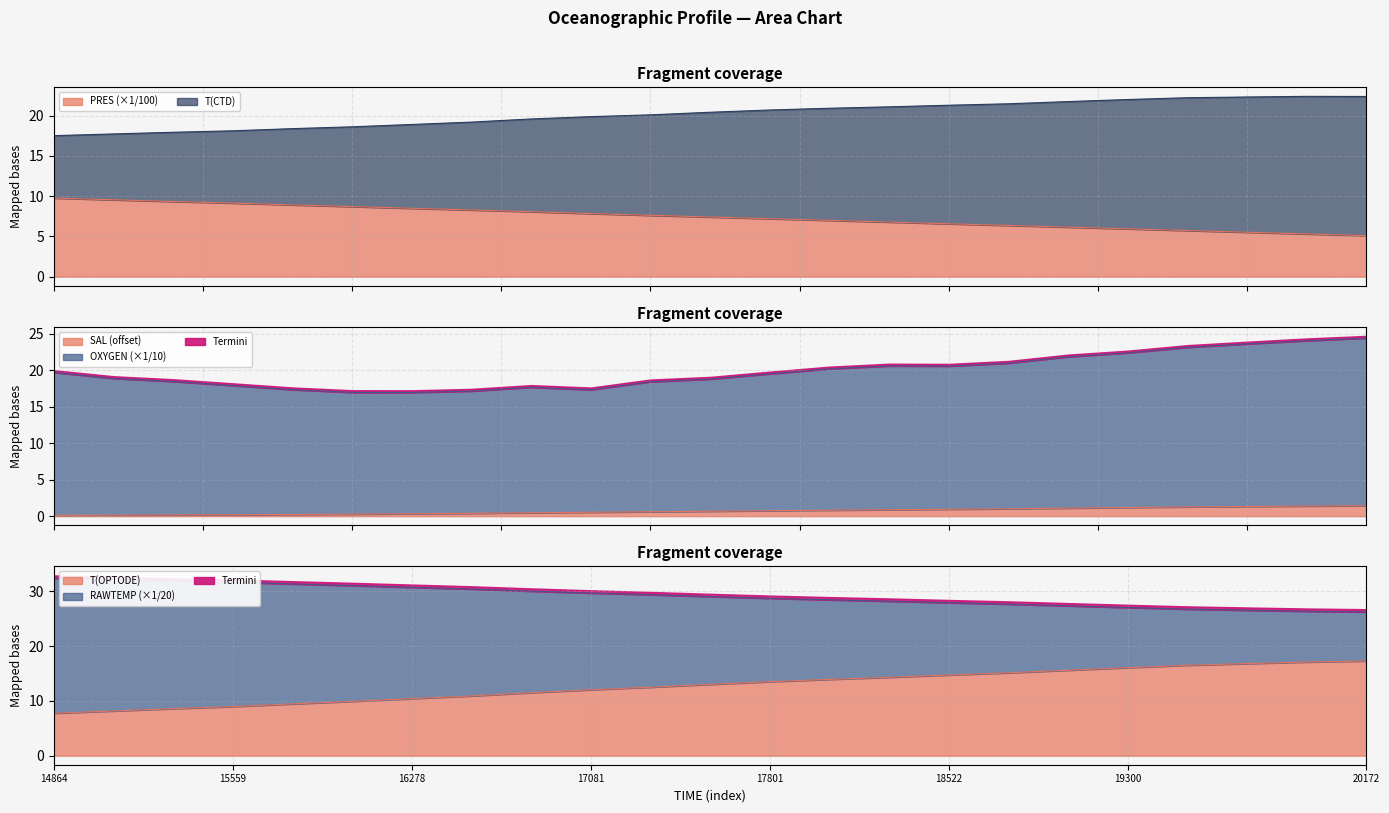

What is the approximate value of RAWTEMP at 16278?

30.7